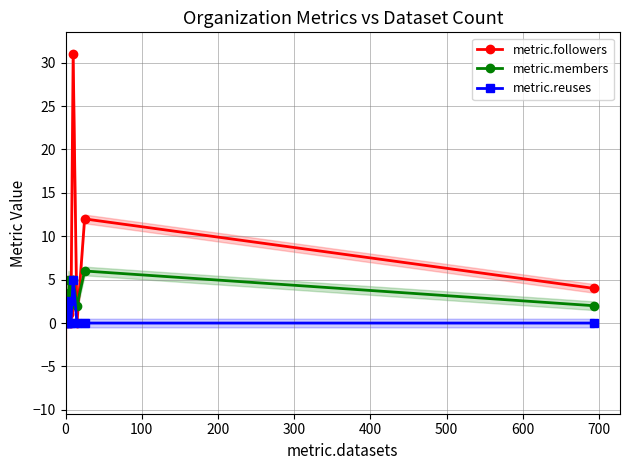

List the series in order of their peak value, highest first.

metric.followers, metric.members, metric.reuses